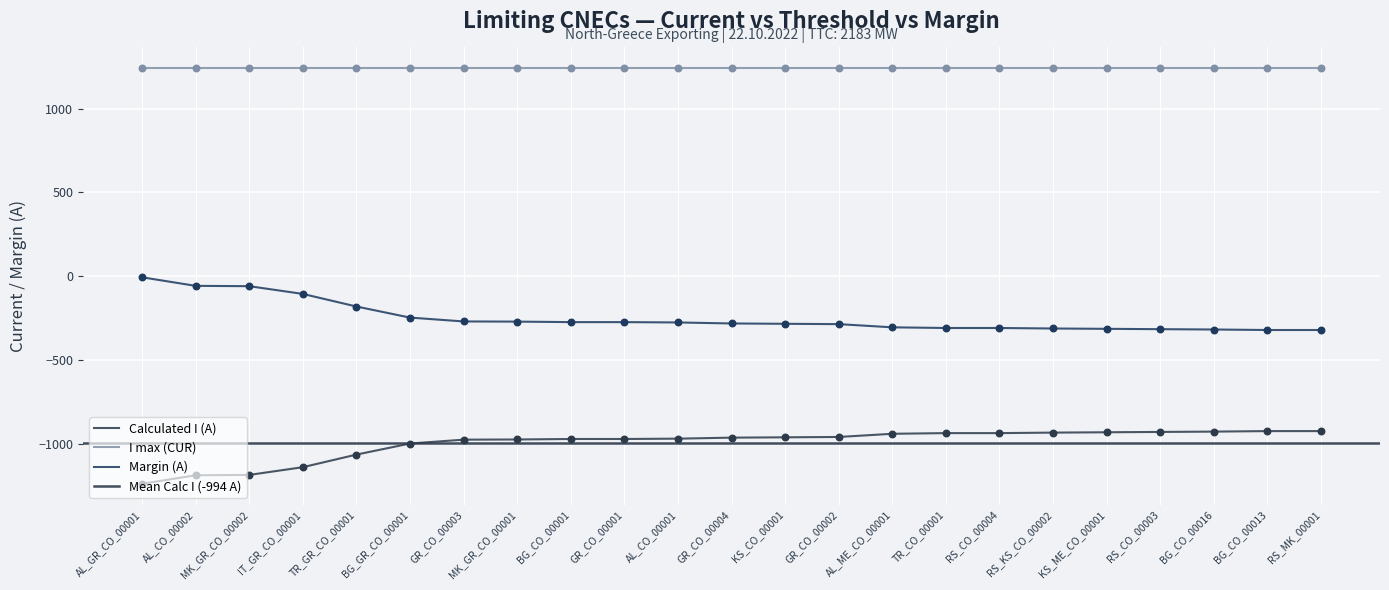

At how many categories does at least one series exceed -208?

5